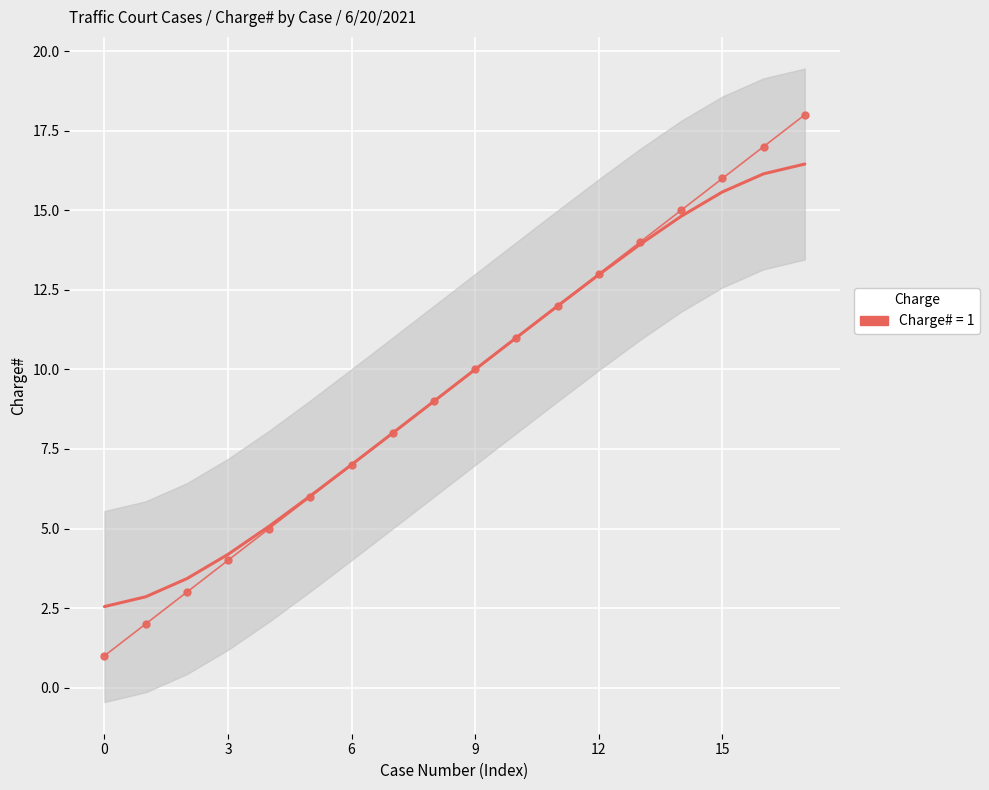

Reading left to right, extract all data points from this chart.

1	2	3	4	5	6	7	8	9	10	11	12	13	14	15	16	17	18